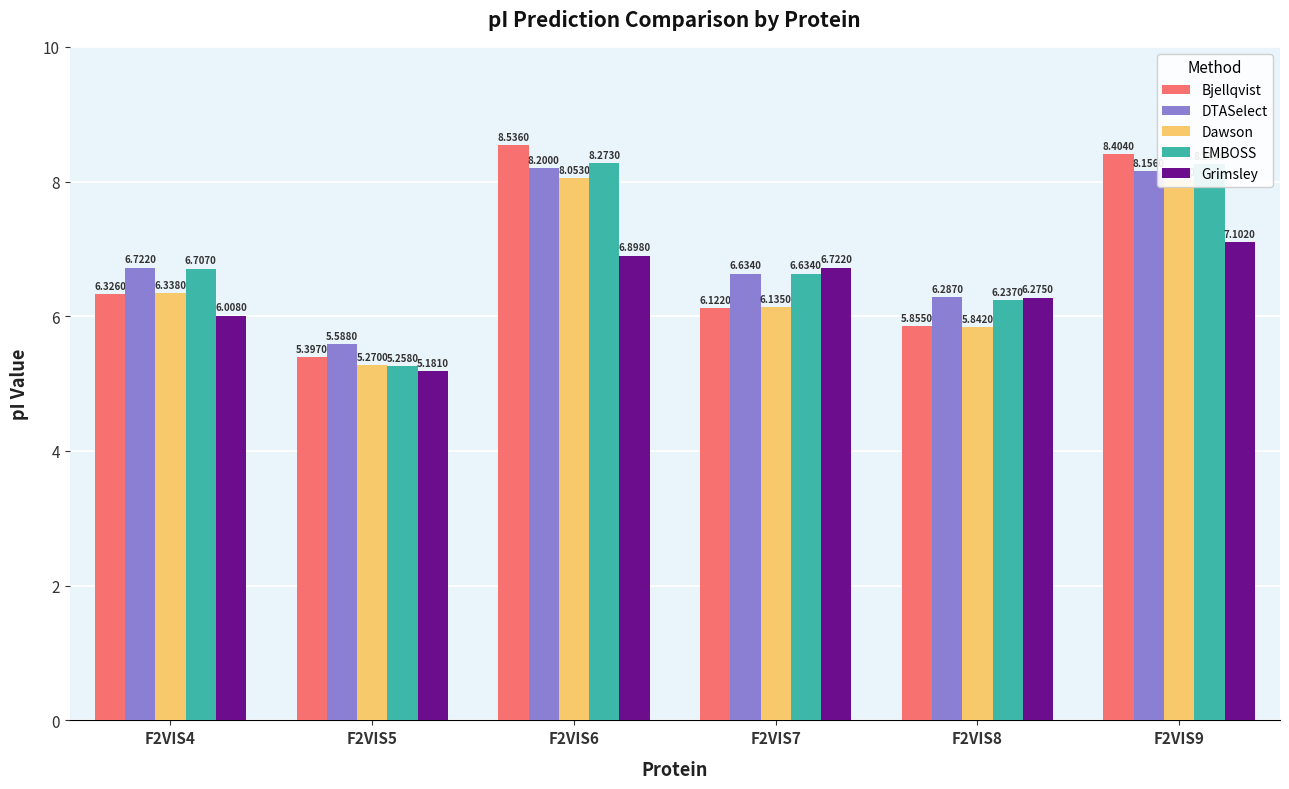

What is the difference between the Grimsley values at F2VIS7 and F2VIS9?

0.4